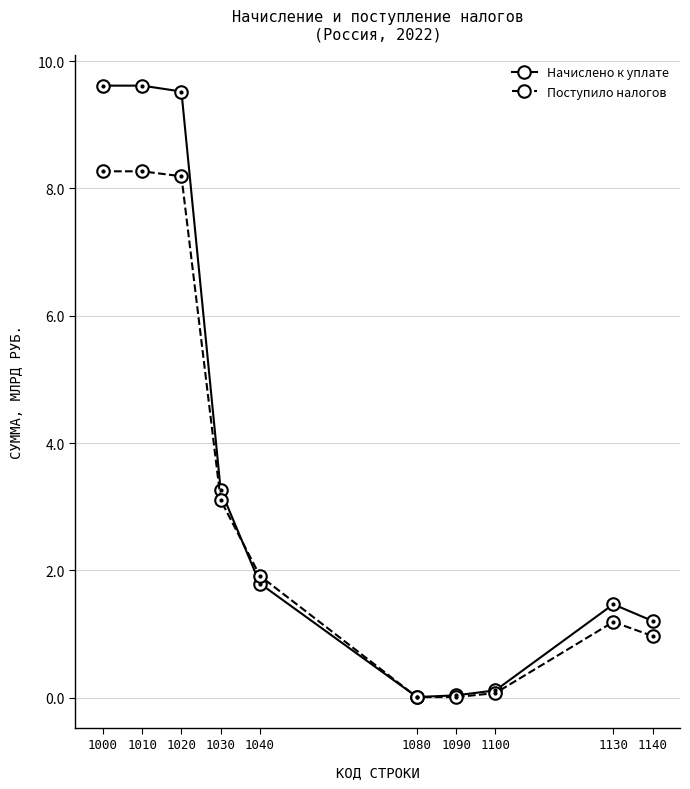

What is the difference between the Поступило налогов values at 1040 and 1020?

6.3